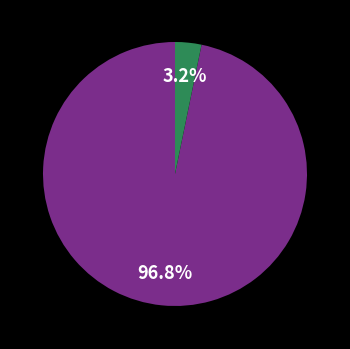

Which category has the biggest portion of the pie?

JS10 (EU863409; TAX:576790)